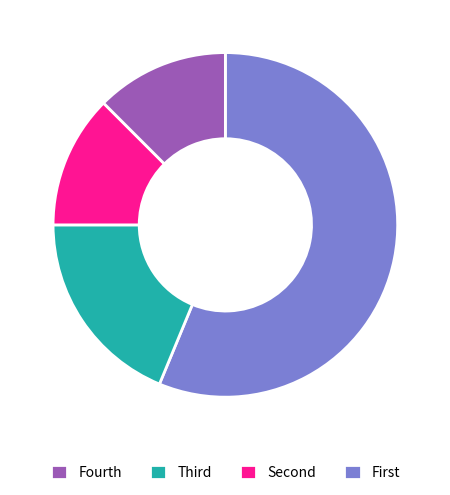

Is there any slice that represents more than half of the pie?

Yes